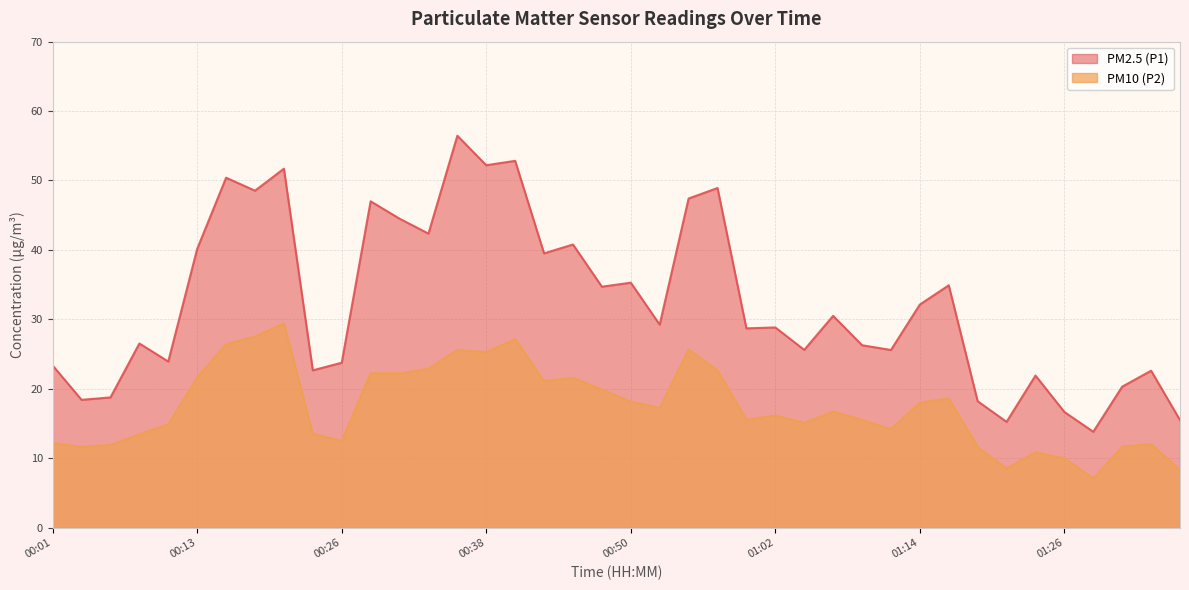

What is the label of the 12th point from the right?

01:09